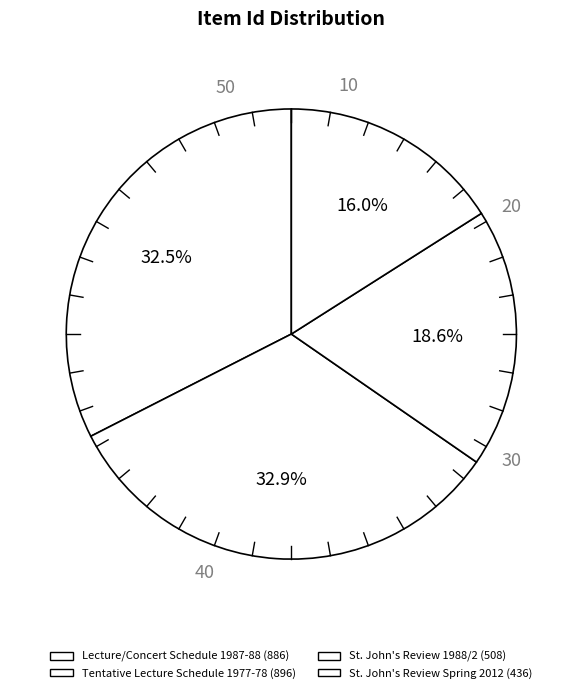

How much of the chart is everything except St. John's Review 1988/2?

81.4%